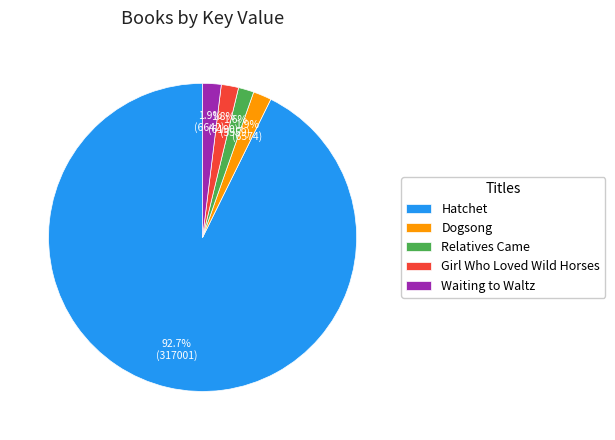

Does Relatives Came account for over 50% of the chart?

No